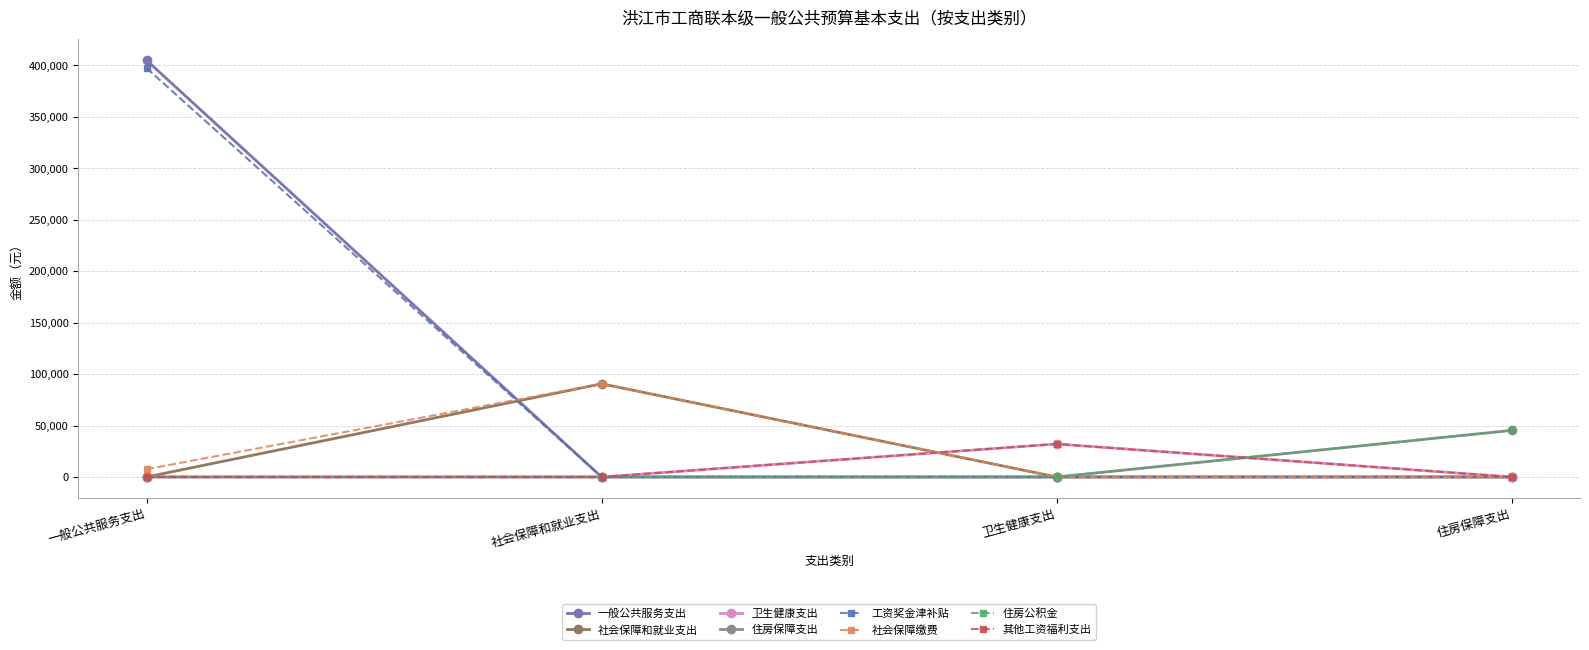

Does the chart have visible grid lines?

Yes